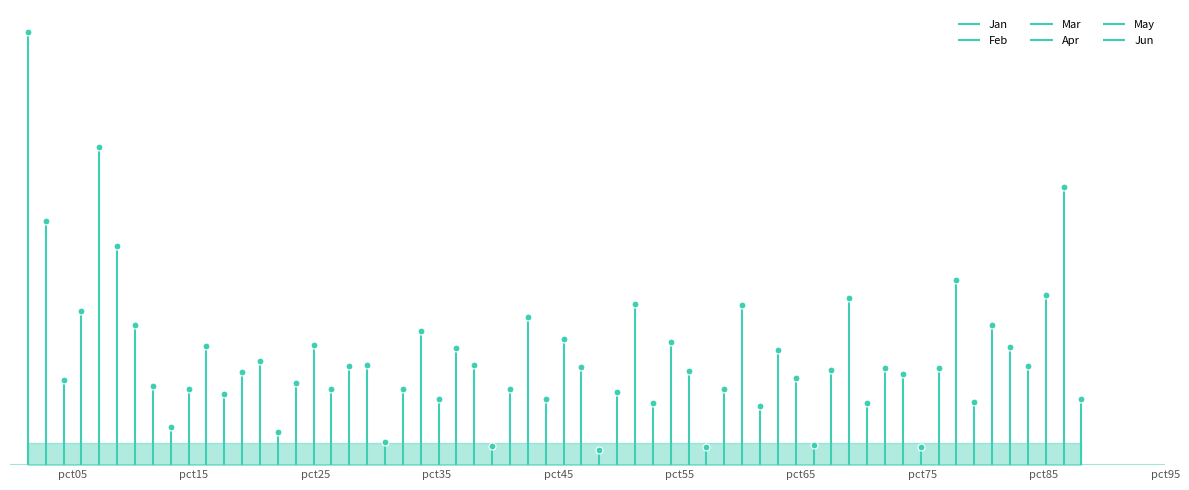

How many interior local valleys does the Apr series have?

2